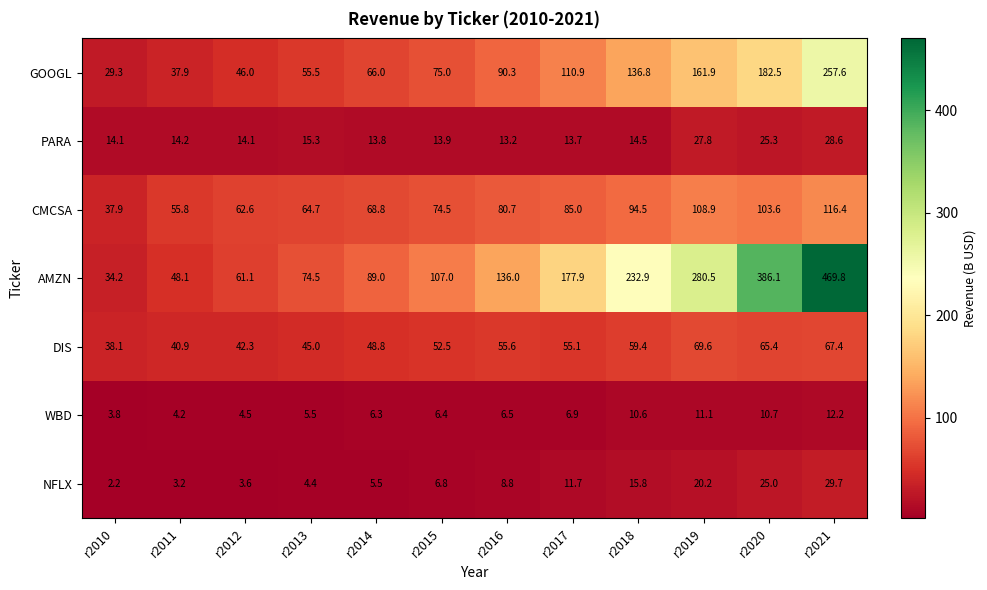

What is the sum of all PARA values?

208.5